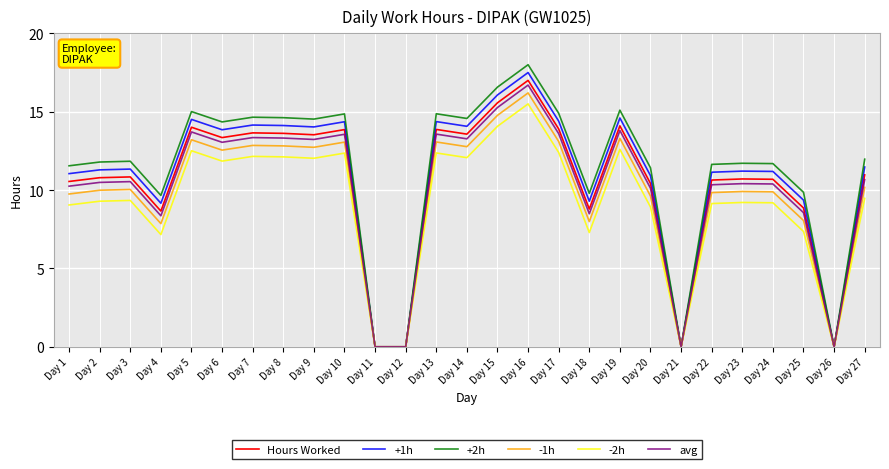

Count the number of data series in this chart.

6